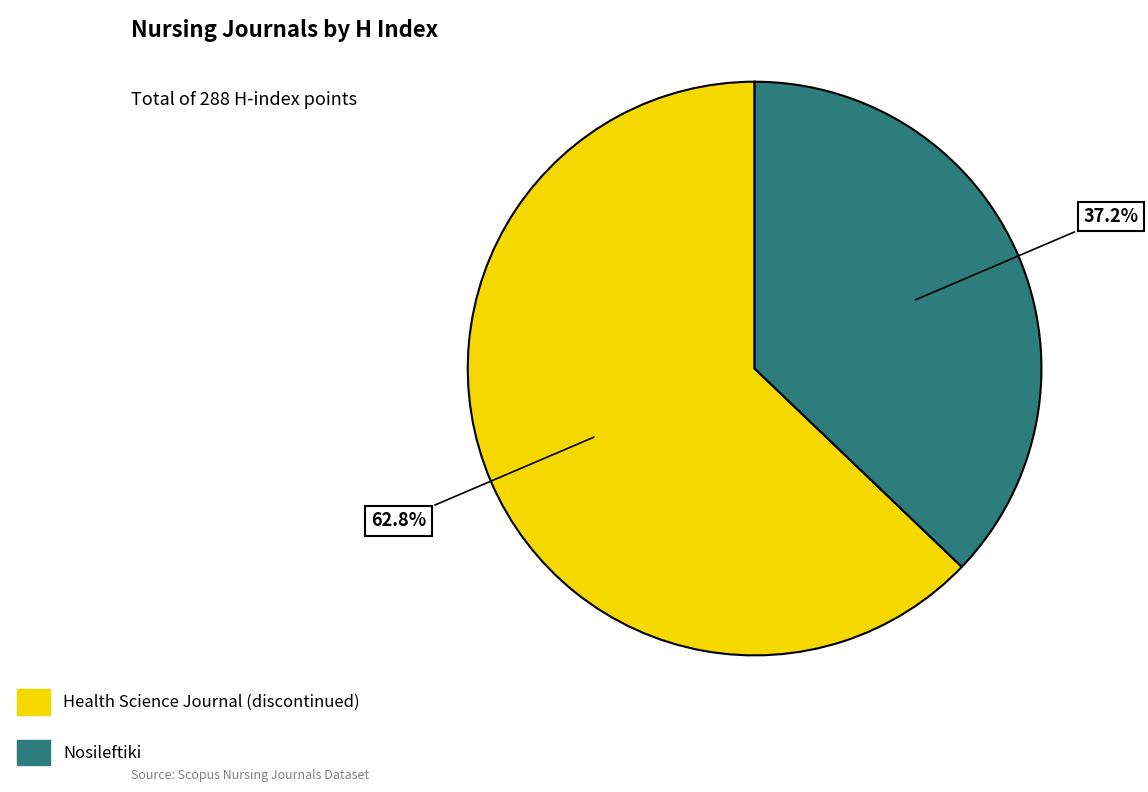

Is there any slice that represents more than half of the pie?

Yes